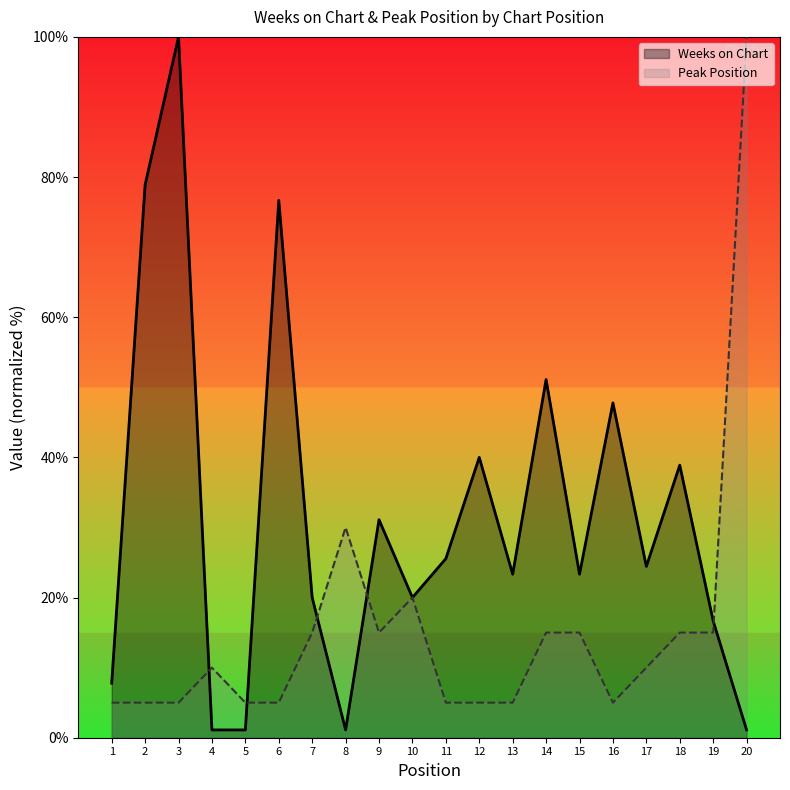

At how many categories does at least one series exceed 44?

6